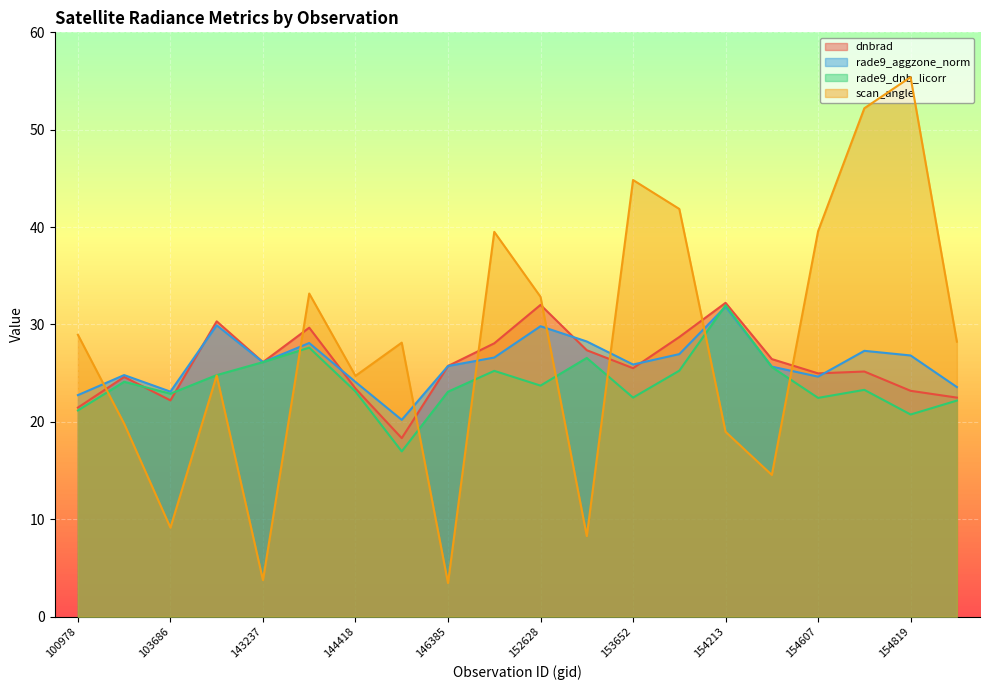

Reading left to right, list all the values displayed in this chart.

dnbrad: 21.5	24.6	22.2	30.3	26.1	29.7	23.4	18.3	25.7	28.1	32.0	27.4	25.5	28.7	32.2	26.4	25.0	25.2	23.2	22.5
rade9_aggzone_norm: 22.7	24.8	23.1	29.9	26.1	28.1	24.1	20.2	25.7	26.6	29.8	28.3	25.9	27.0	31.8	25.7	24.6	27.3	26.8	23.6
rade9_dnb_licorr: 21.2	24.1	22.9	24.8	26.1	27.6	23.1	17.0	23.1	25.2	23.7	26.6	22.5	25.3	32.0	25.6	22.5	23.3	20.8	22.2
scan_angle: 28.9	19.8	9.1	24.8	3.8	33.2	24.7	28.1	3.5	39.5	32.8	8.3	44.8	41.9	19.0	14.6	39.6	52.2	55.4	28.2